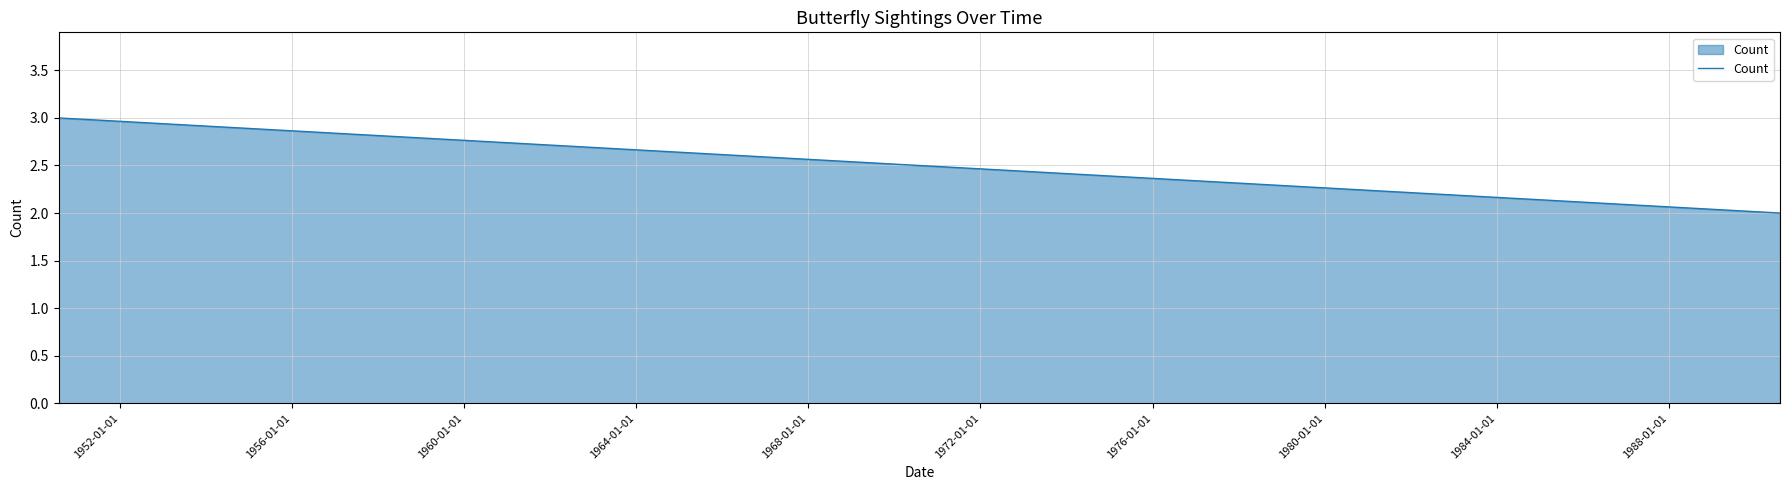

Reading right to left, what are all the values shown in this chart?

2	3